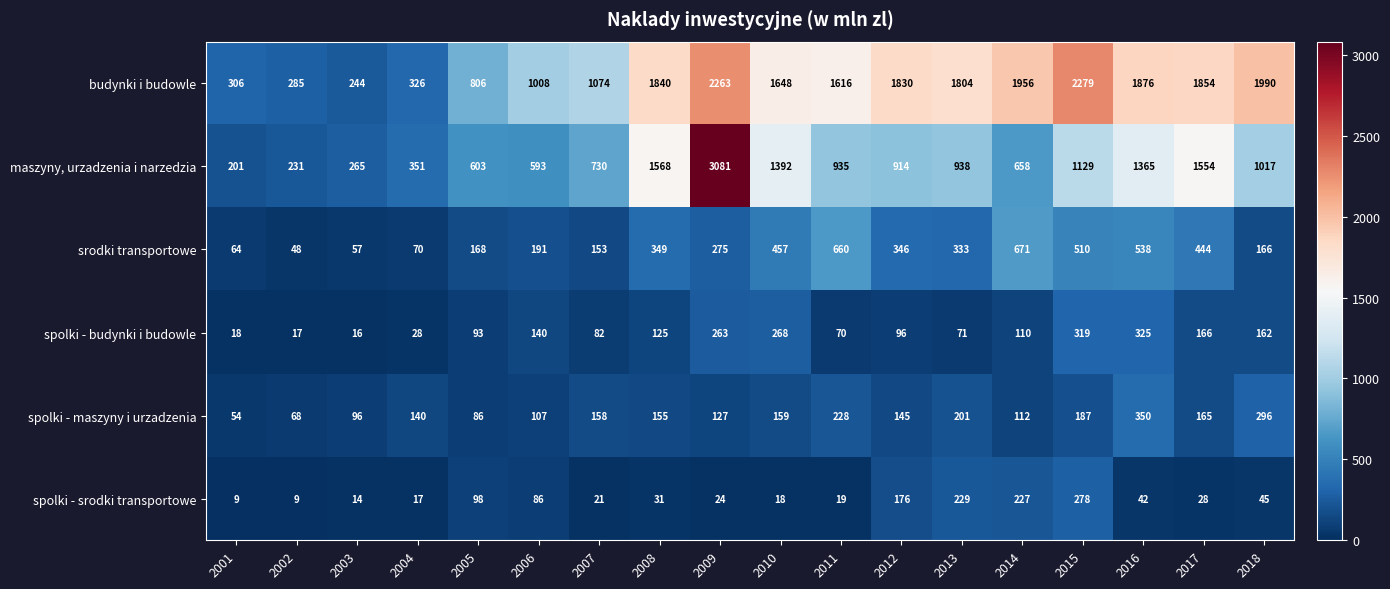

What is the difference between the highest and lowest values at 2006?

922